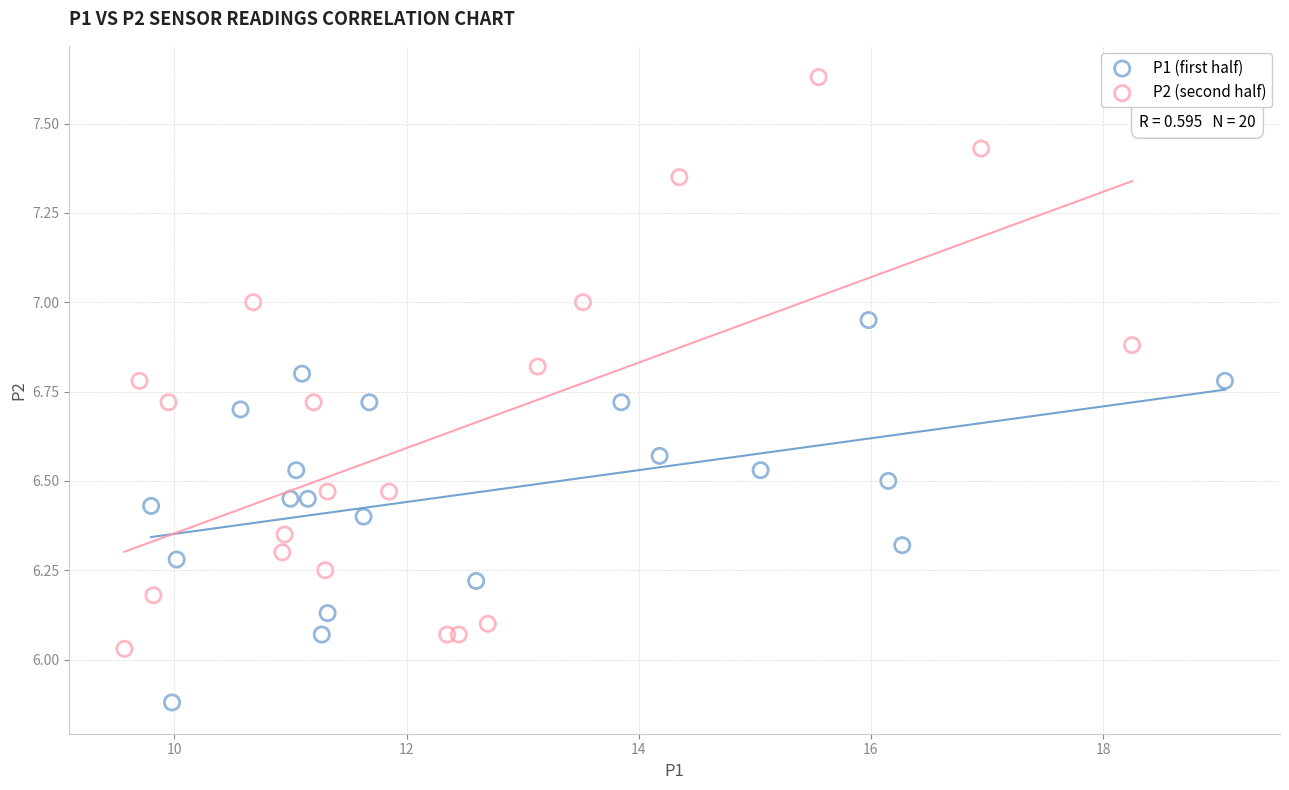

Which series reaches the maximum Y coordinate?

P2 (second half)